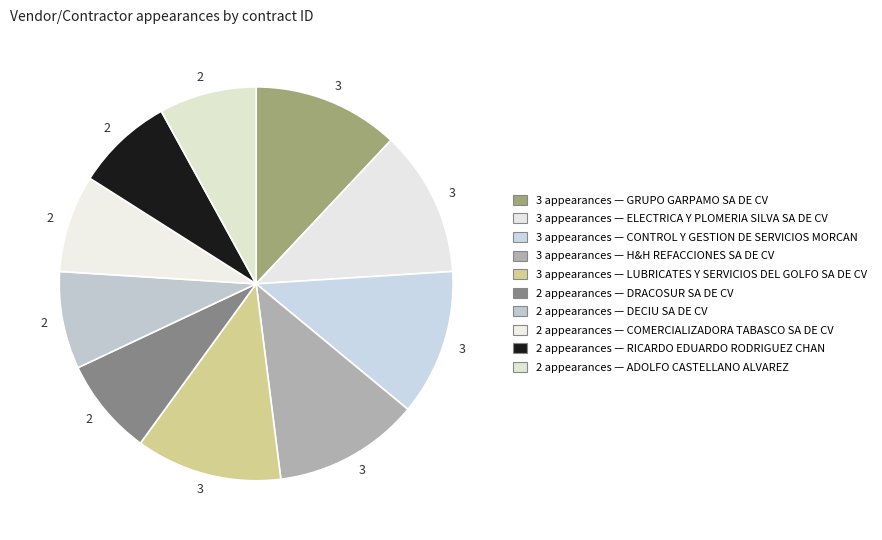

How many segments does this pie chart have?

10